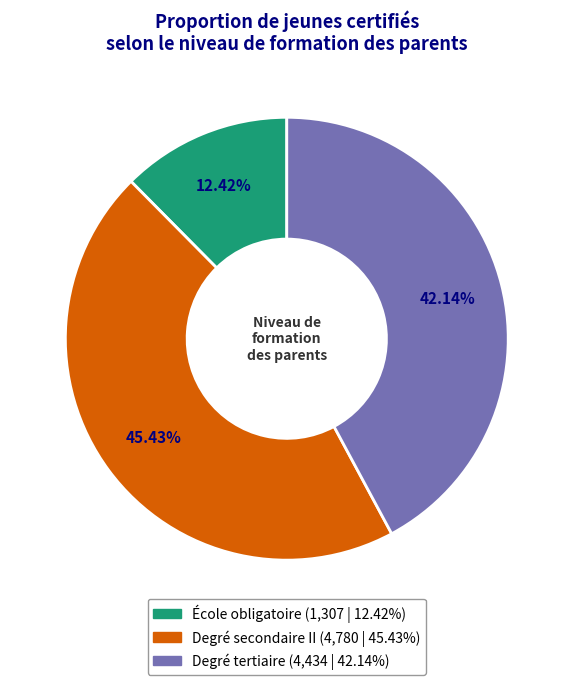

True or false: École obligatoire accounts for 12% of the total.

True